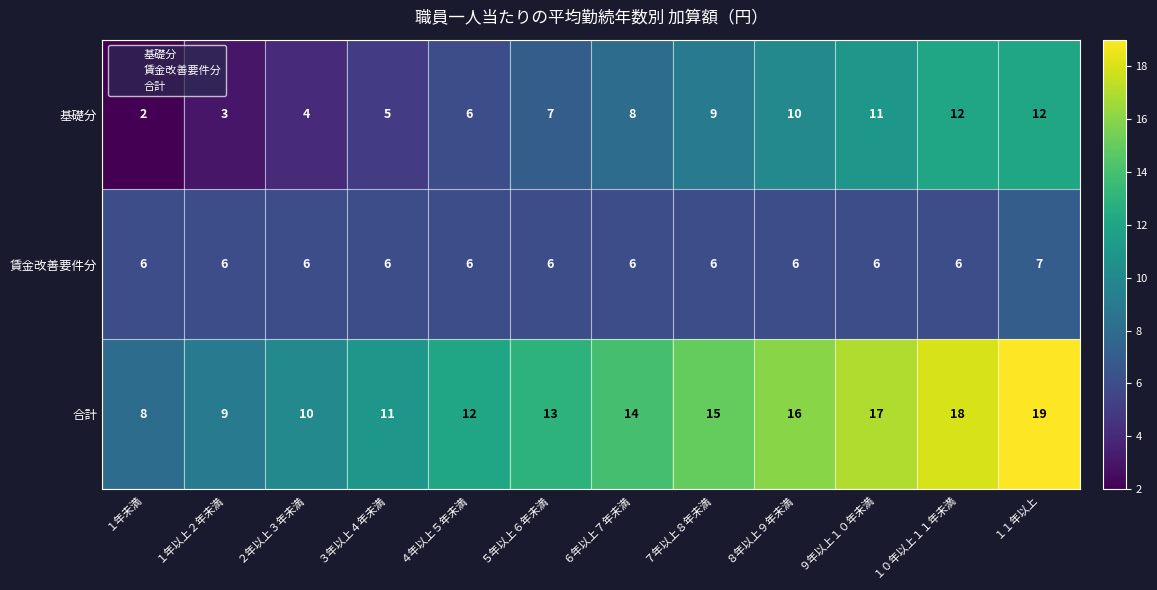

Which series has the largest range (max minus min)?

合計